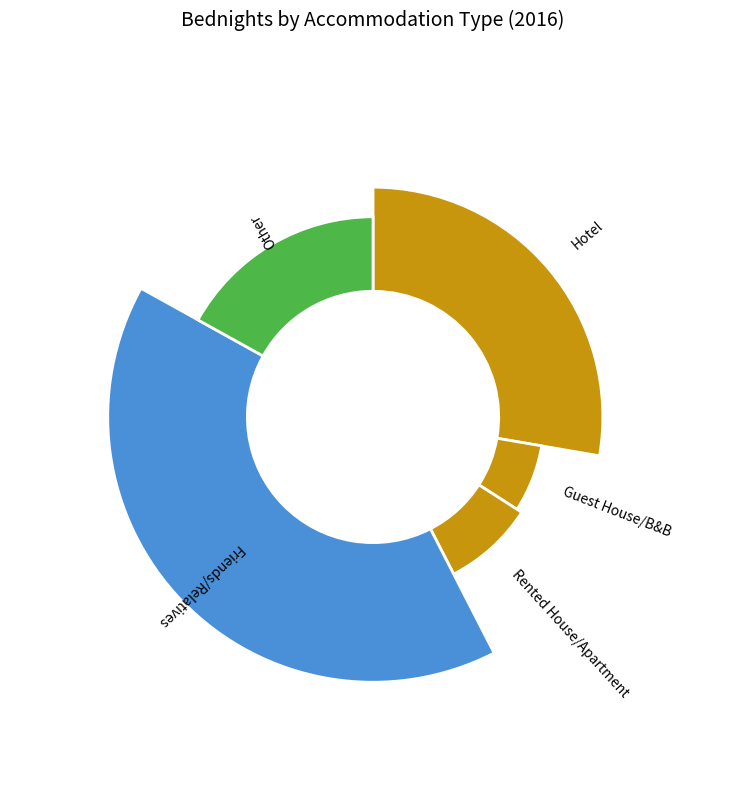

Rank the categories by value from lowest to highest.

Guest House/B&B, Rented House/Apartment, Other, Hotel, Friends/Relatives